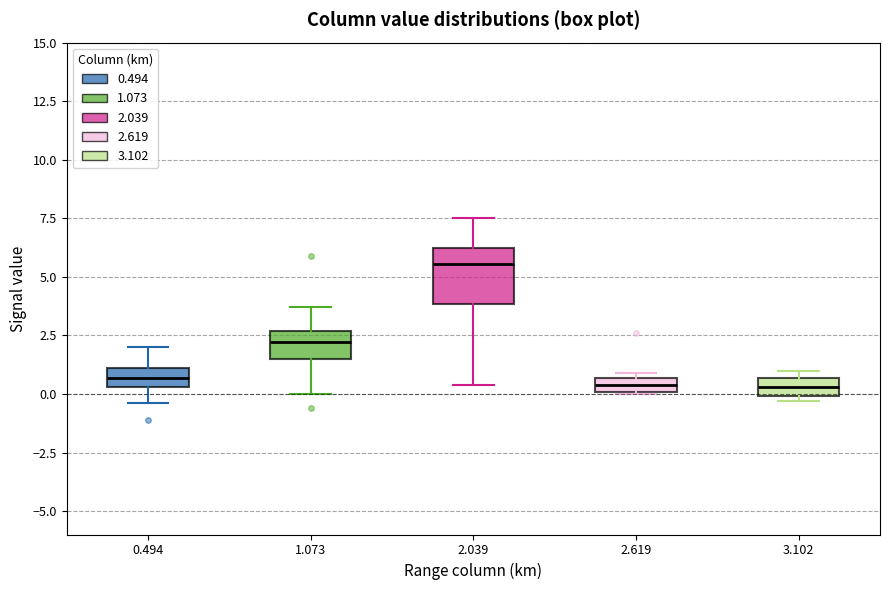

Which box's median line is the highest?

2.039